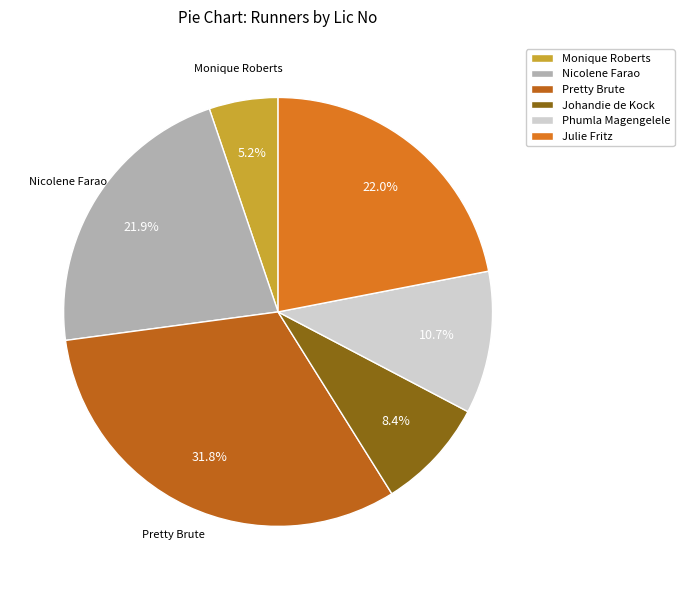

Is there a majority slice in this chart?

No